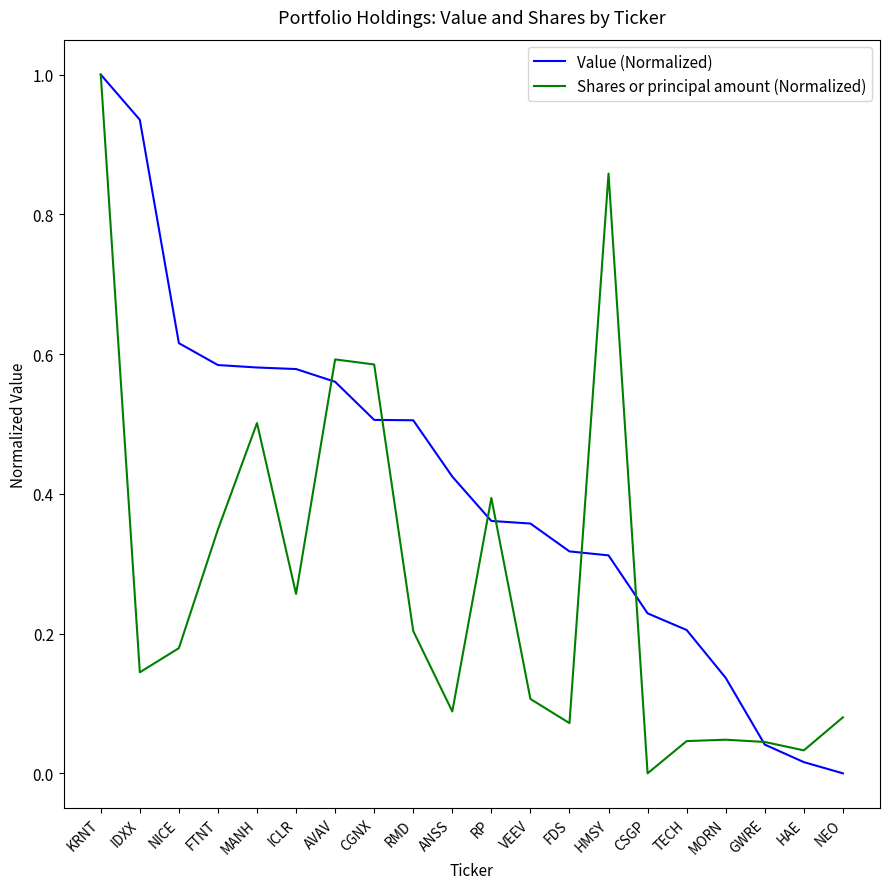

What position from the right is ICLR?

15